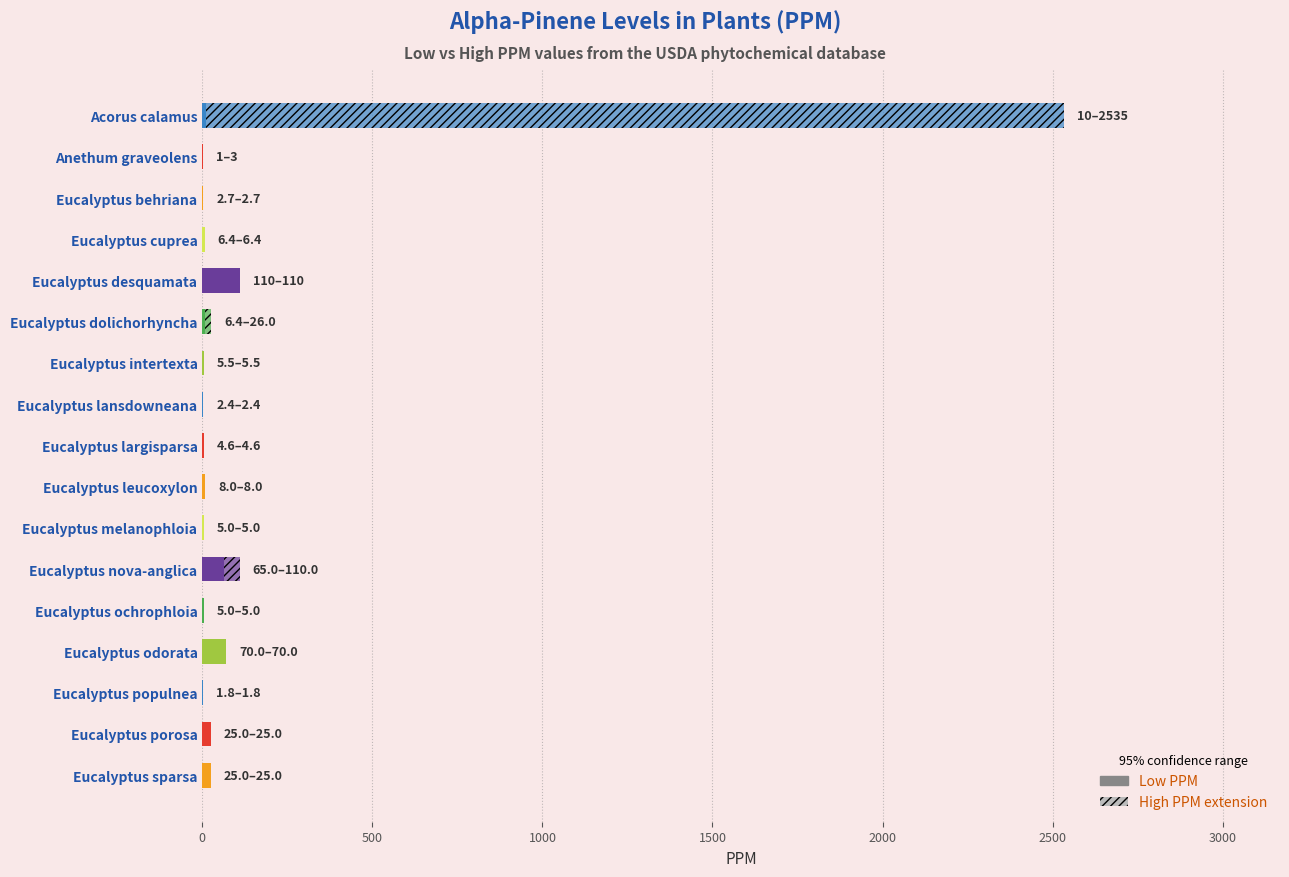

How many distinct data groups are displayed?

2